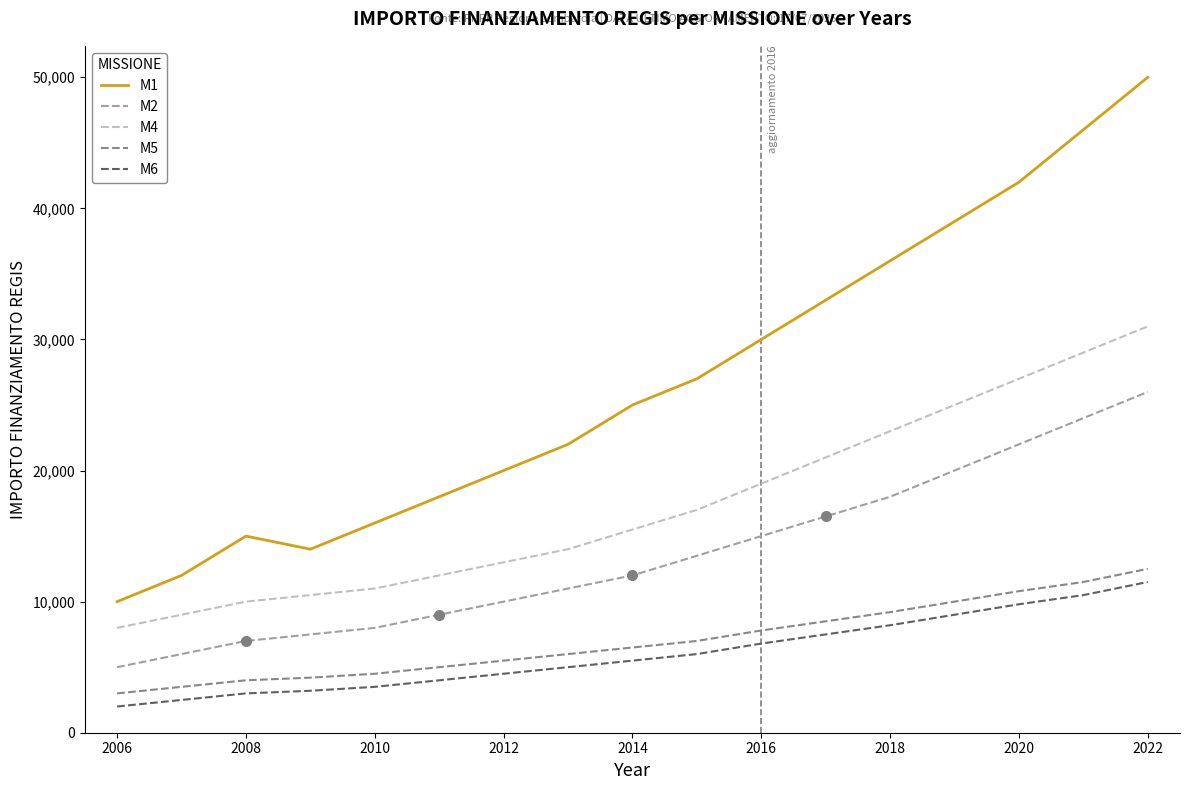

What is the minimum value for M2?

5000